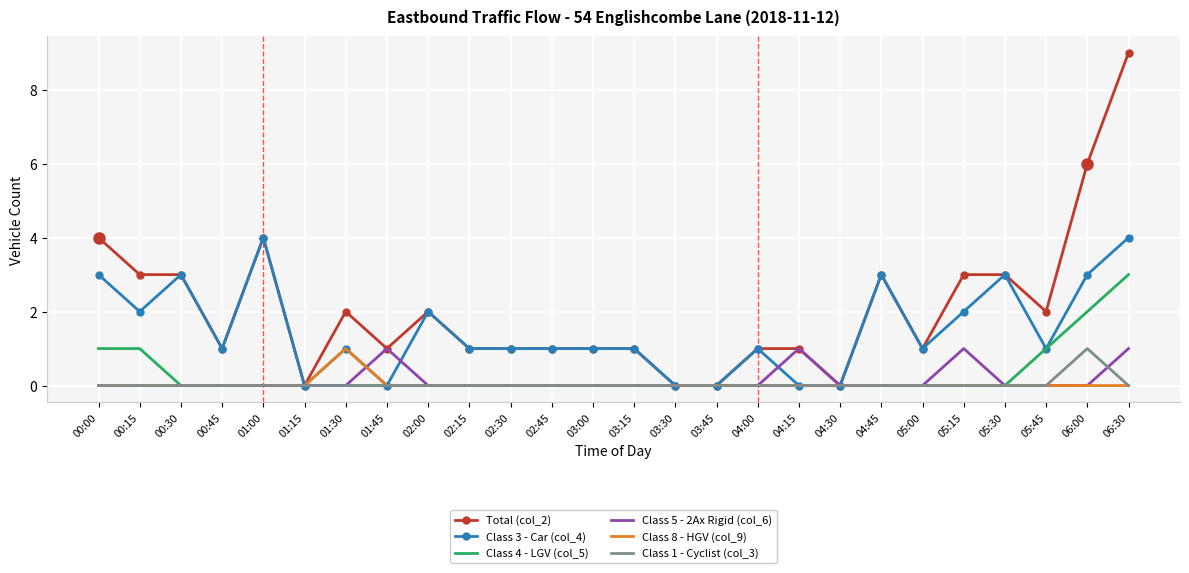

Reading left to right, transcribe all the data shown in this chart.

Total (col_2): 4	3	3	1	4	0	2	1	2	1	1	1	1	1	0	0	1	1	0	3	1	3	3	2	6	9
Class 3 - Car (col_4): 3	2	3	1	4	0	1	0	2	1	1	1	1	1	0	0	1	0	0	3	1	2	3	1	3	4
Class 4 - LGV (col_5): 1	1	0	0	0	0	0	0	0	0	0	0	0	0	0	0	0	0	0	0	0	0	0	1	2	3
Class 5 - 2Ax Rigid (col_6): 0	0	0	0	0	0	0	1	0	0	0	0	0	0	0	0	0	1	0	0	0	1	0	0	0	1
Class 8 - HGV (col_9): 0	0	0	0	0	0	1	0	0	0	0	0	0	0	0	0	0	0	0	0	0	0	0	0	0	0
Class 1 - Cyclist (col_3): 0	0	0	0	0	0	0	0	0	0	0	0	0	0	0	0	0	0	0	0	0	0	0	0	1	0